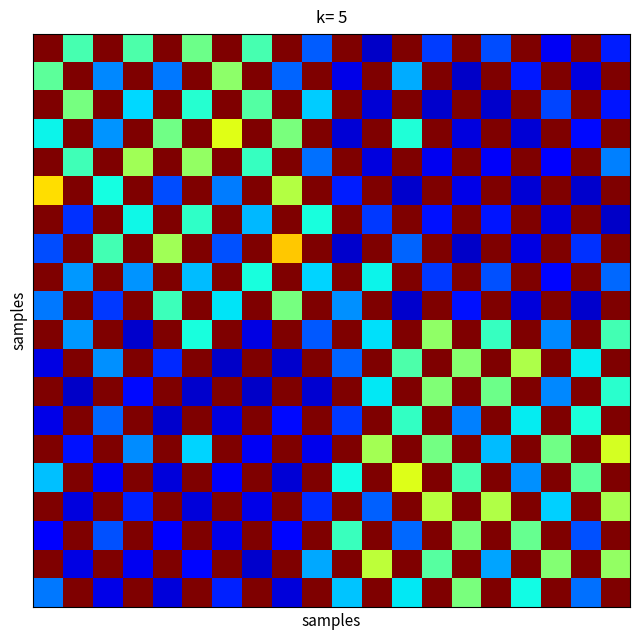

What is the maximum value shown in the chart?

1.0